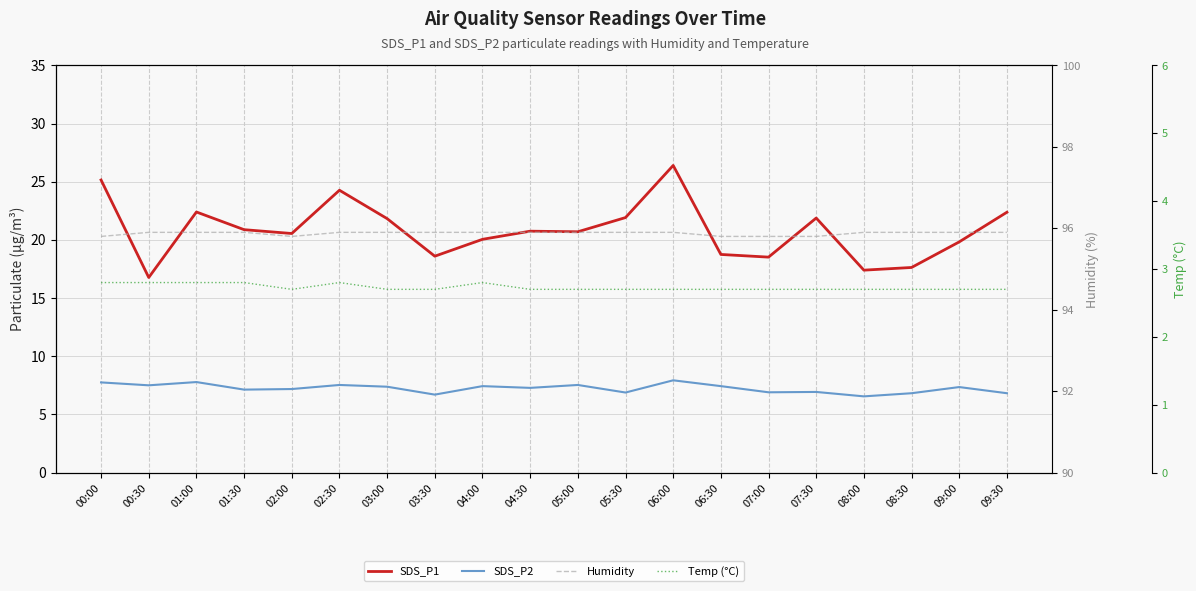

What is the approximate value of Temp (°C) at 01:00?

2.8